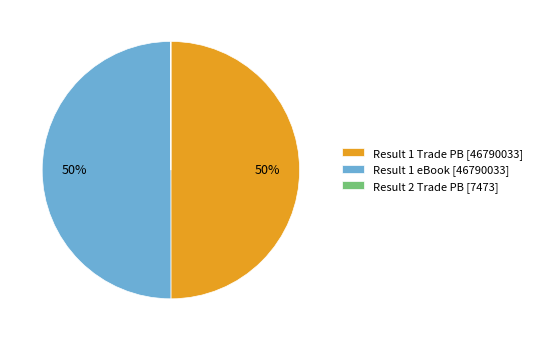

Approximately how many times larger is the value at Result 1 eBook [46790033] compared to Result 1 Trade PB [46790033]?

1.0